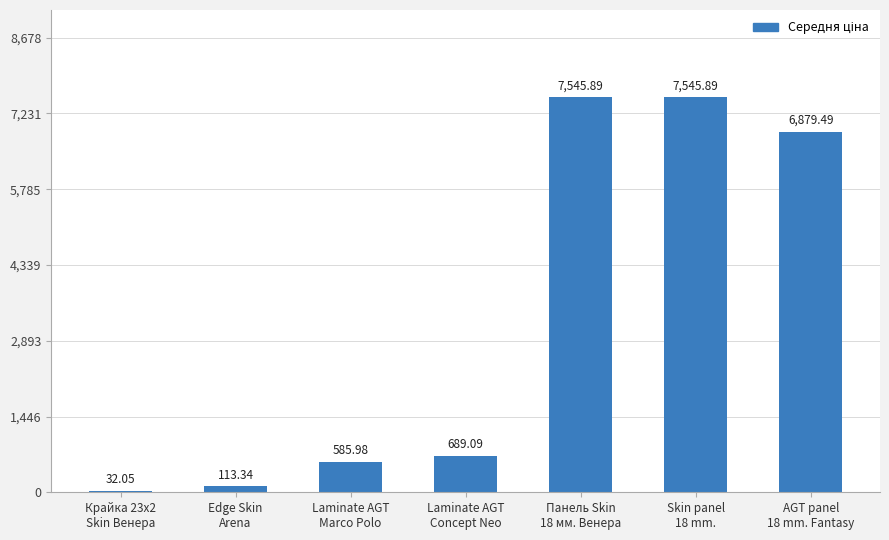

The value at Laminate AGT
Concept Neo is 689.1. True or false?

True